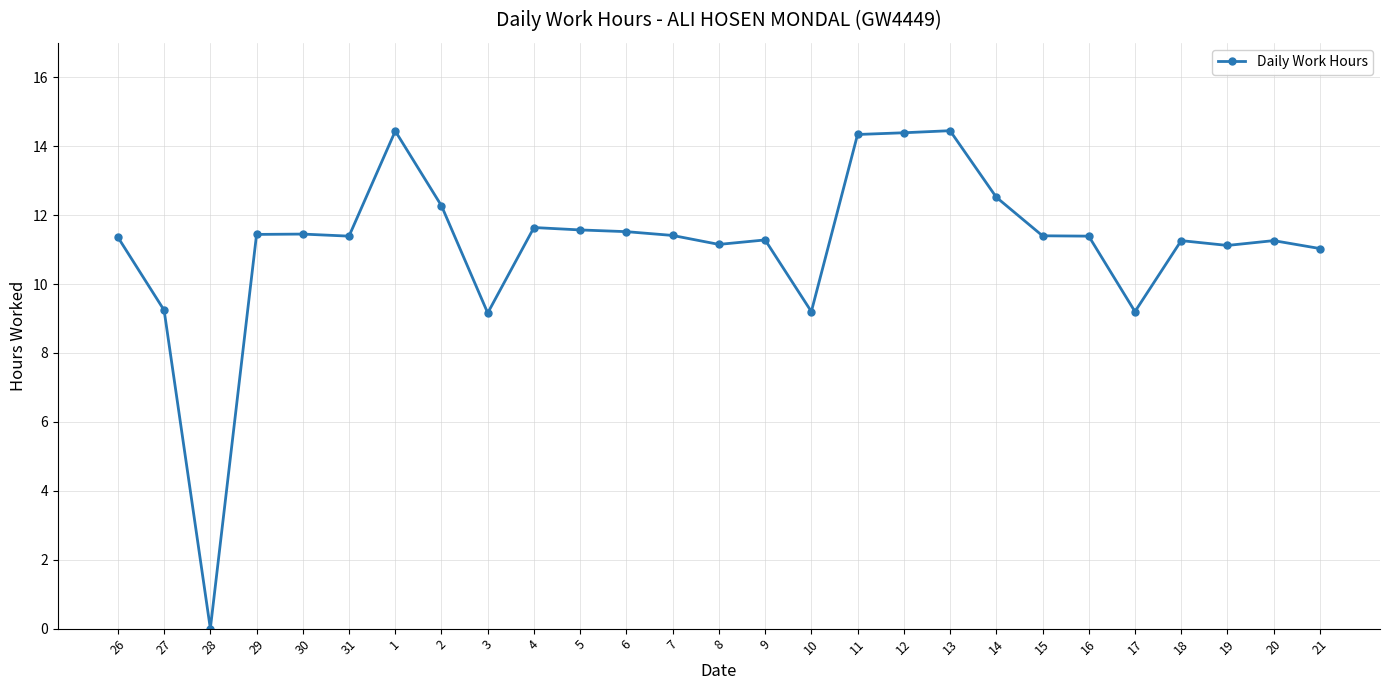

What is the change in value from 26 to 2?

+0.9